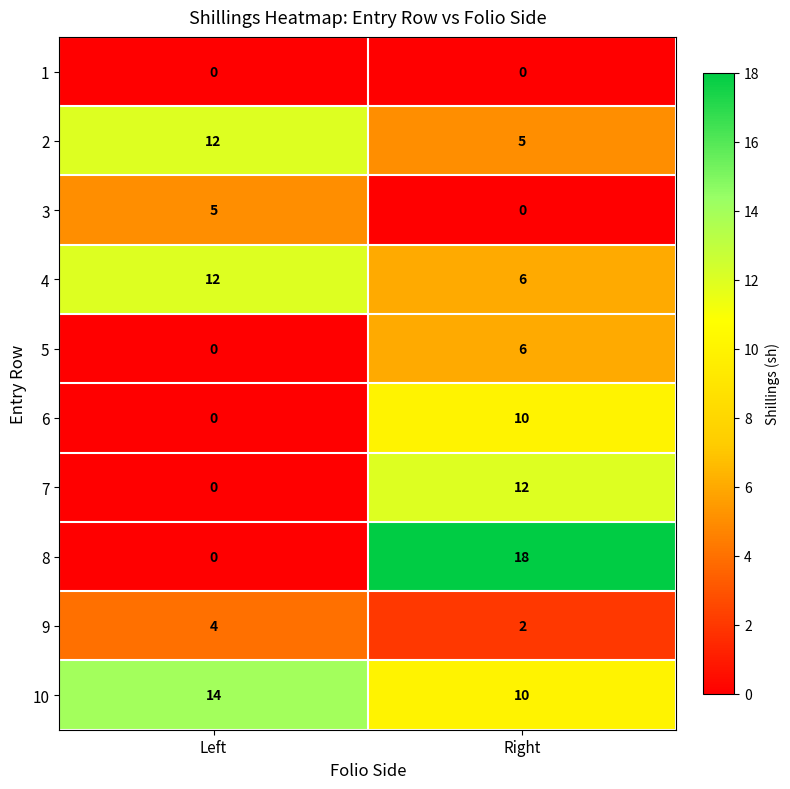

True or false: 10 has a value of 10 at Right.

True